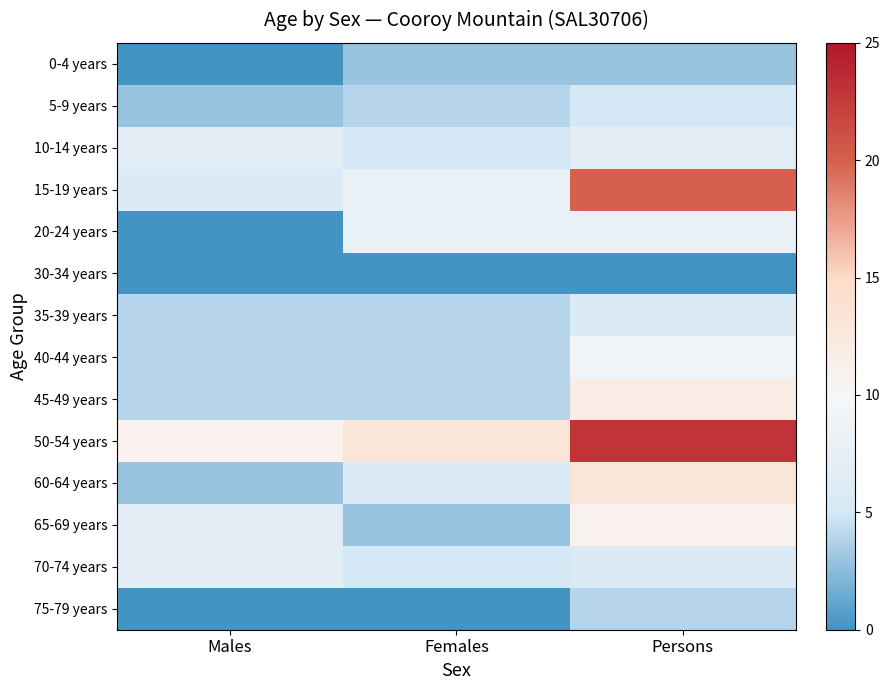

Reading right to left, transcribe all the data shown in this chart.

0-4 years: Persons=3	Females=3	Males=0
5-9 years: Persons=5	Females=4	Males=3
10-14 years: Persons=7	Females=5	Males=7
15-19 years: Persons=20	Females=8	Males=6
20-24 years: Persons=8	Females=8	Males=0
30-34 years: Persons=0	Females=0	Males=0
35-39 years: Persons=6	Females=4	Males=4
40-44 years: Persons=9	Females=4	Males=4
45-49 years: Persons=12	Females=4	Males=4
50-54 years: Persons=23	Females=13	Males=11
60-64 years: Persons=13	Females=6	Males=3
65-69 years: Persons=11	Females=3	Males=7
70-74 years: Persons=6	Females=5	Males=7
75-79 years: Persons=4	Females=0	Males=0